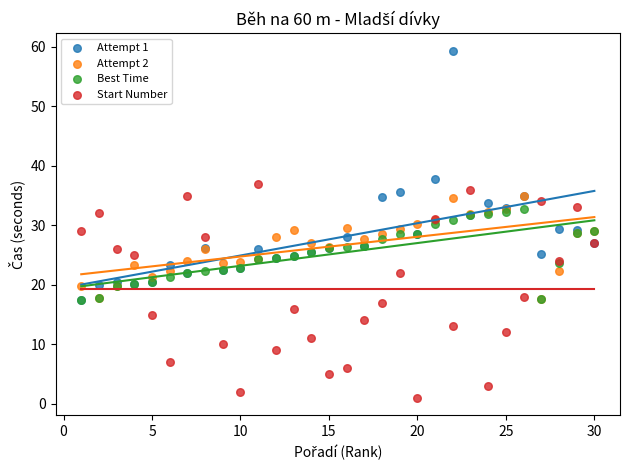

What are all the series names shown in the legend?

Attempt 1, Attempt 2, Best Time, Start Number